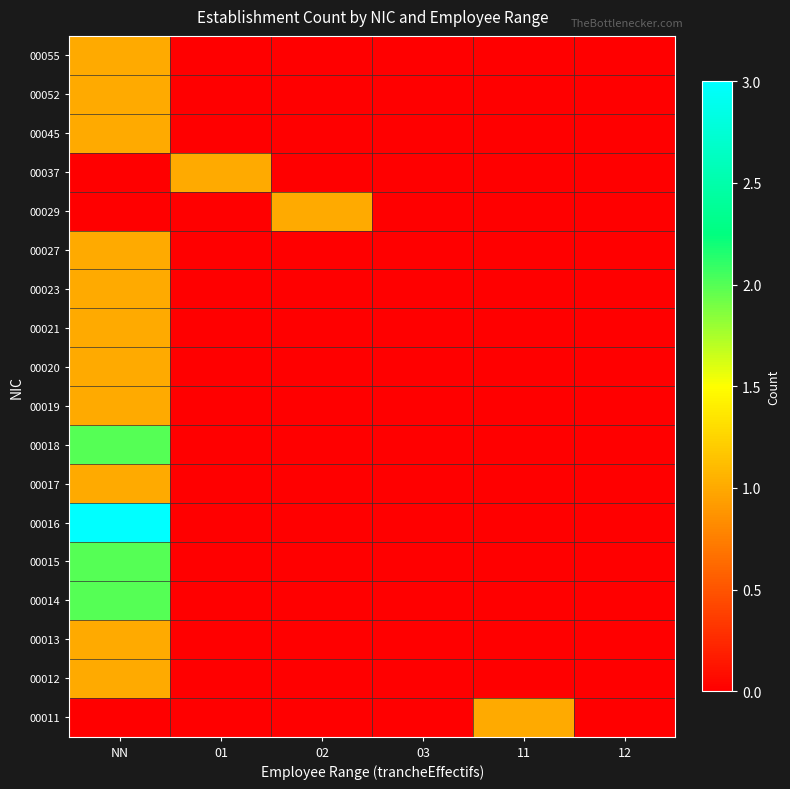

Between NN and 03, which is larger?

NN